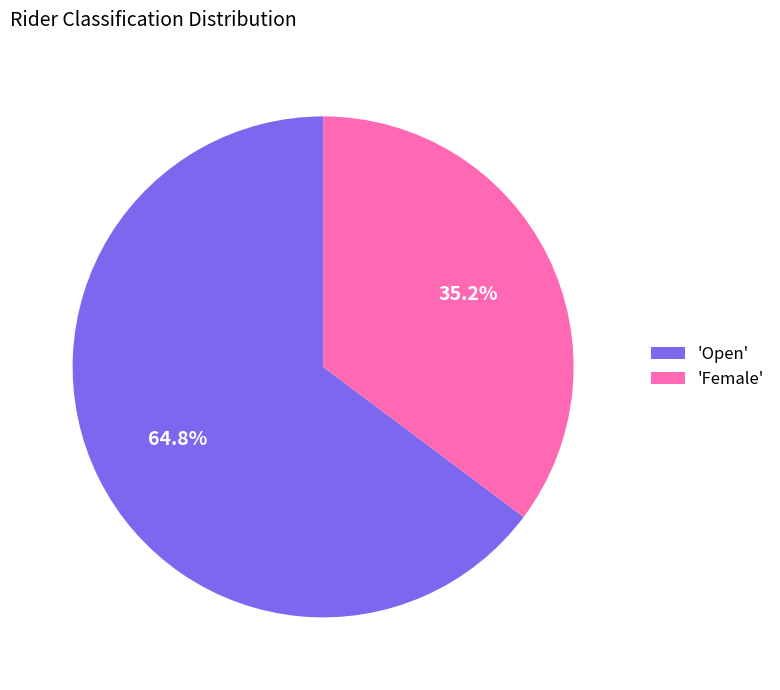

What is the smallest slice in the pie chart?

'Female'